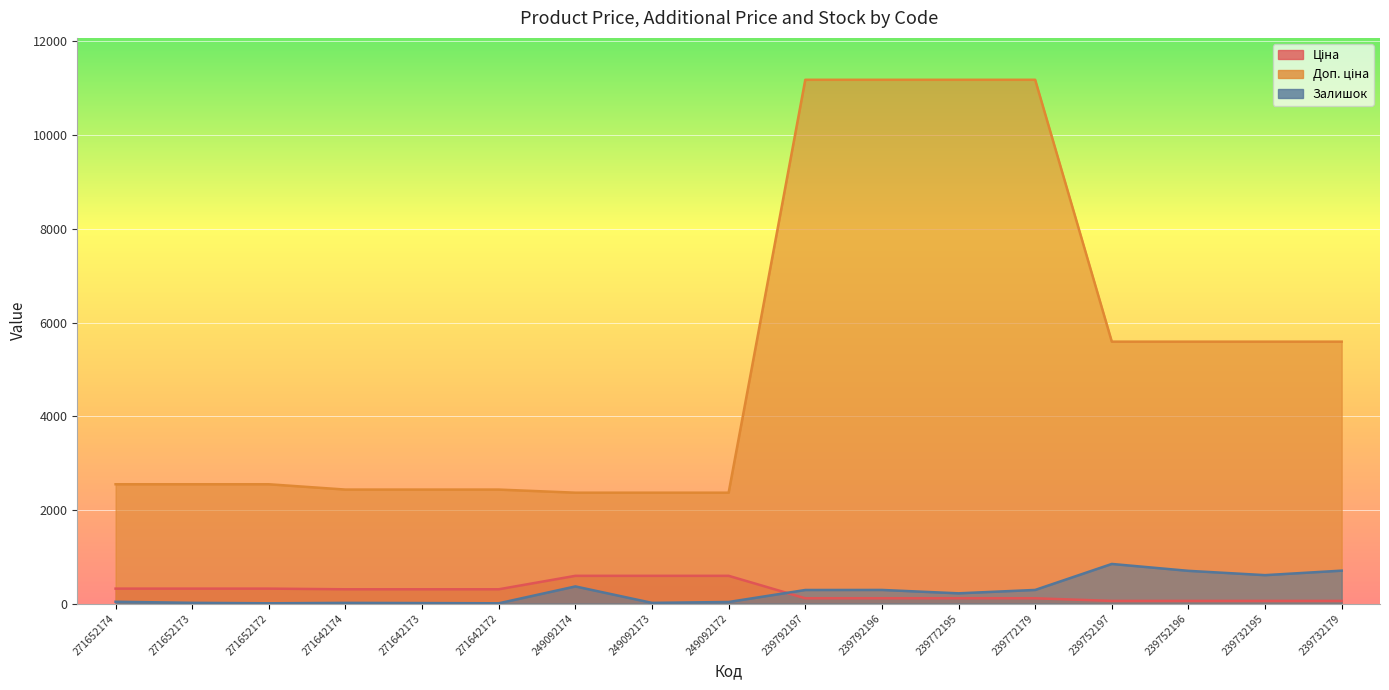

At which label does Доп. ціна reach its peak?

239792197